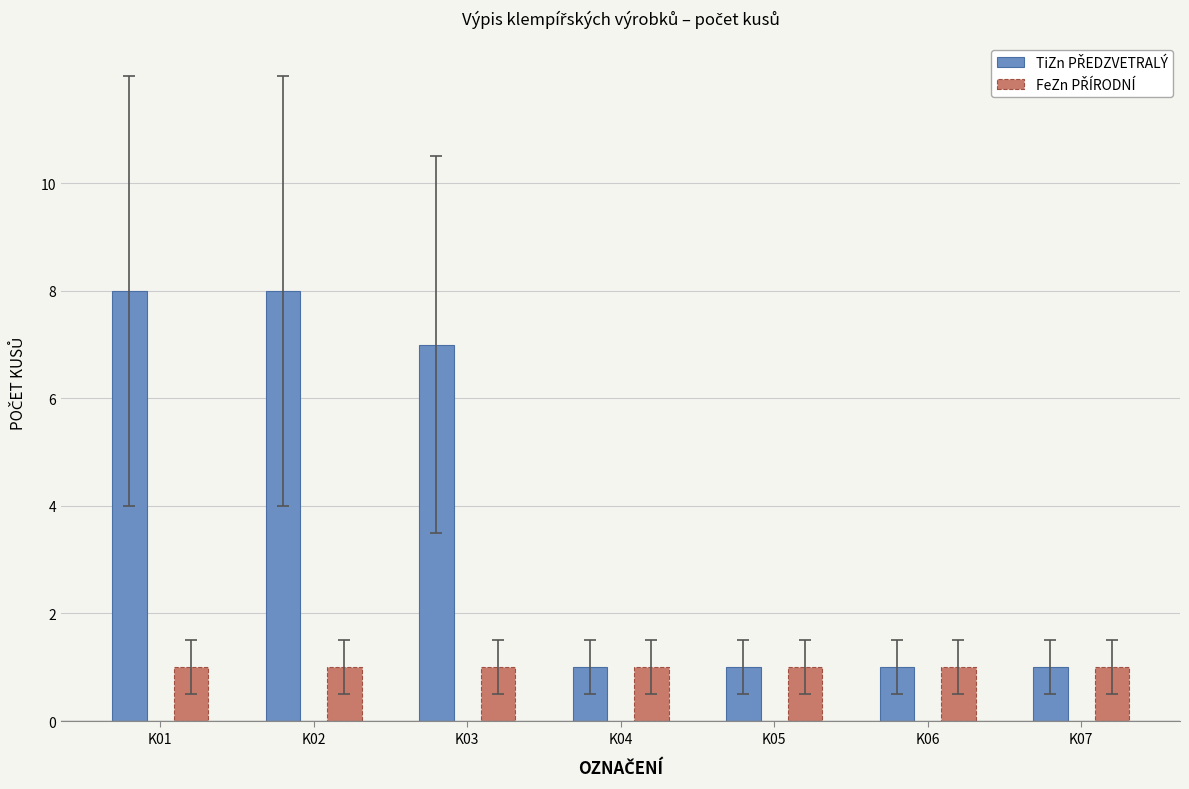

What is the sum of all TiZn PŘEDZVETRALÝ values?

27